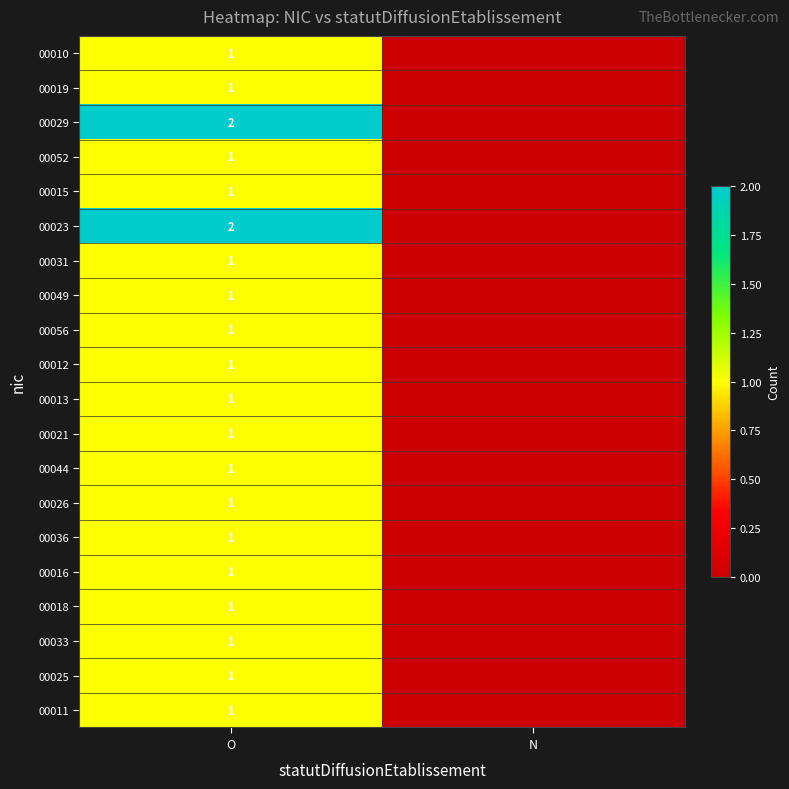

Is it true that 00018 equals 2 at O?

False